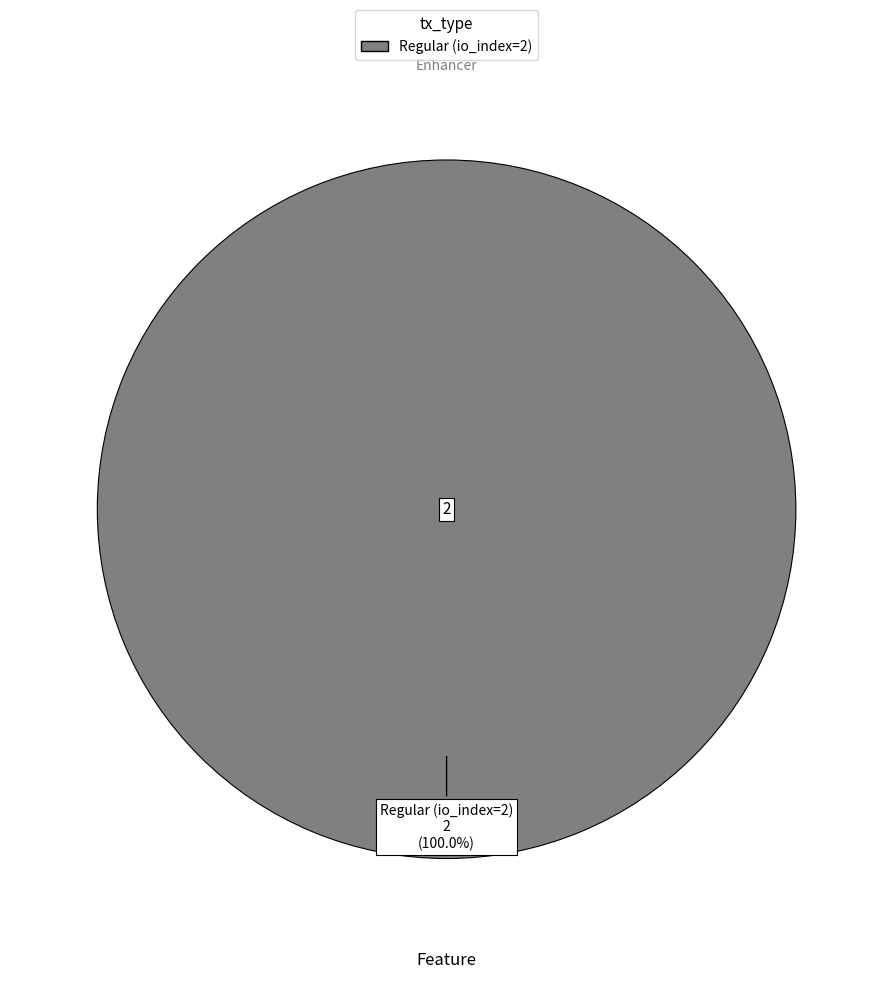

Does any single category account for the majority?

Yes